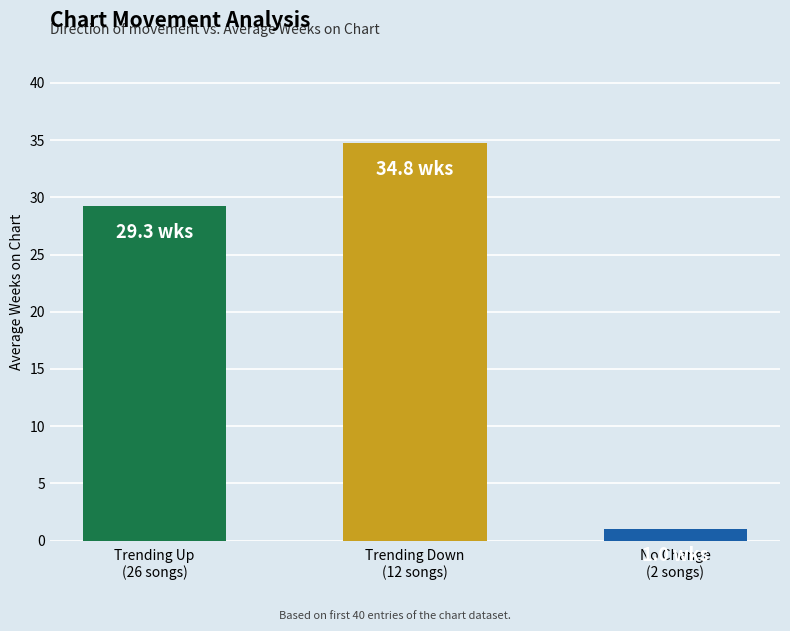

What is the difference between the values at Trending Up
(26 songs) and No Change
(2 songs)?

28.3